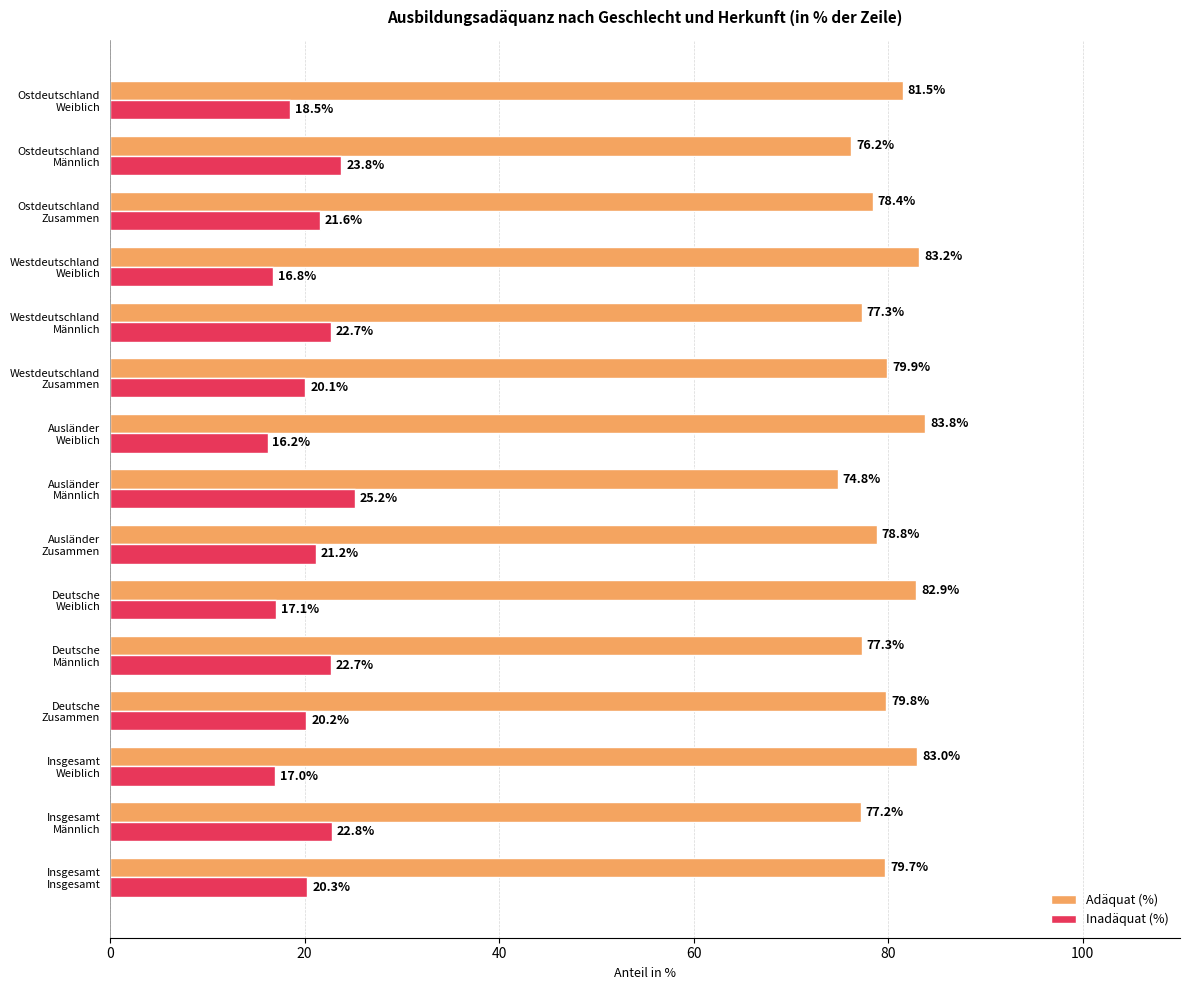

What is the difference between the maximum and minimum values in the Inadäquat (%) series?

9.0